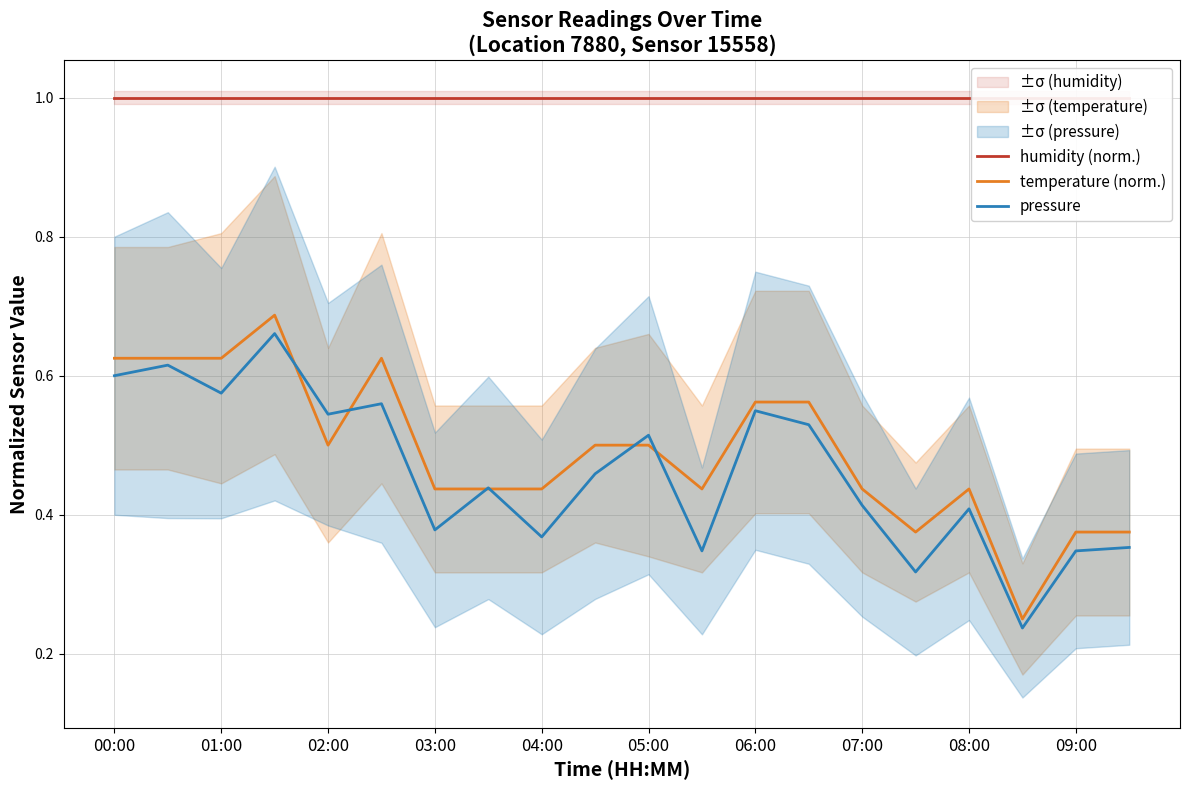

List the series in order of their peak value, lowest first.

pressure, temperature (norm.), humidity (norm.)